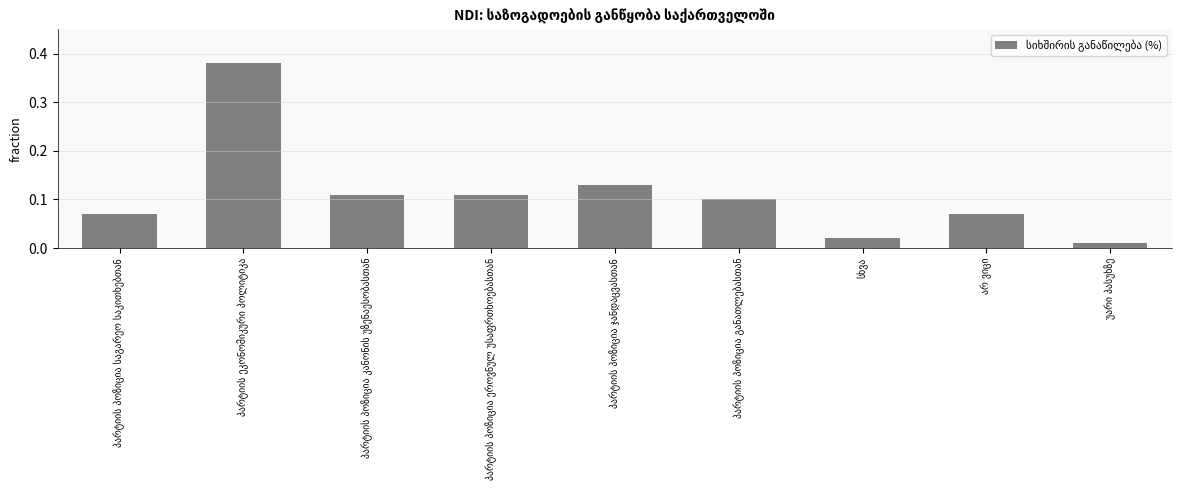

What is the label of the 1st bar from the left?

პარტიის პოზიცია საგარეო საკითხებთან